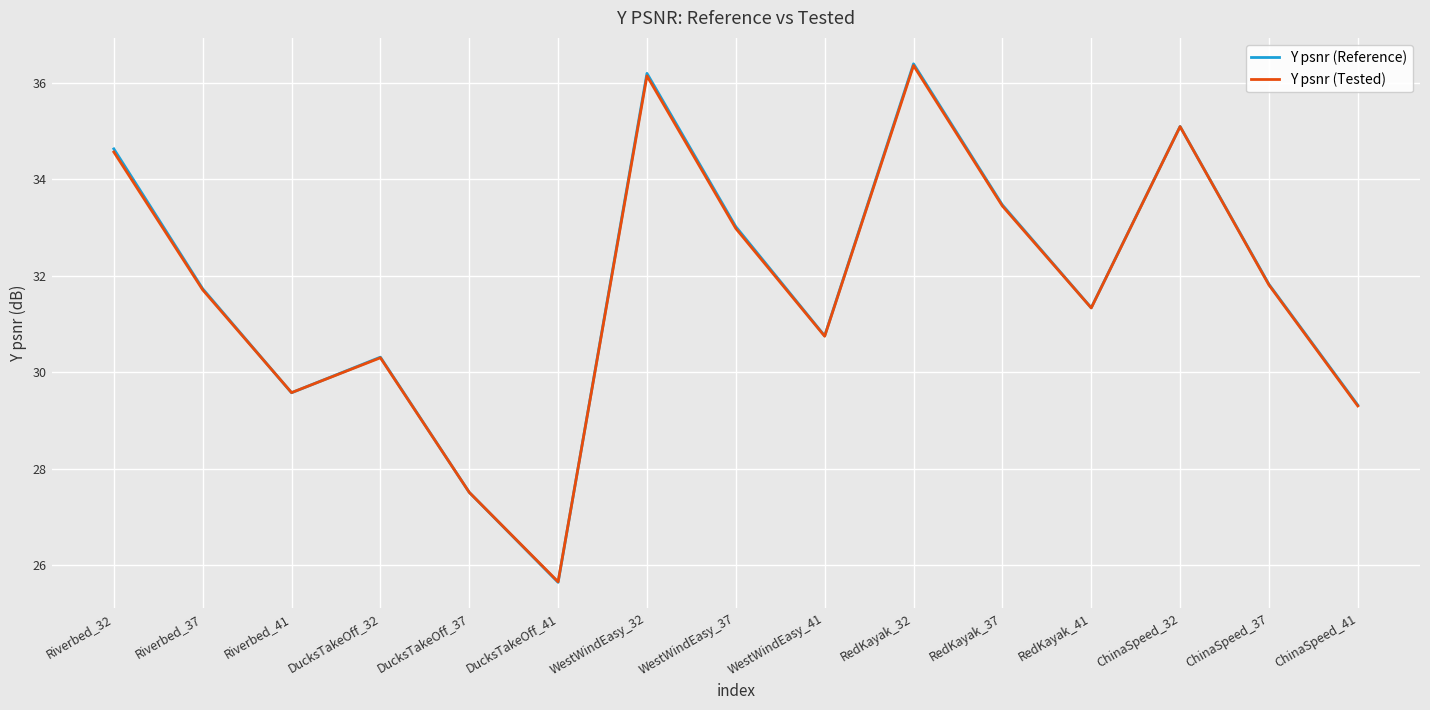

Reading left to right, extract all data points from this chart.

Y psnr (Reference): 34.6	31.7	29.6	30.3	27.5	25.6	36.2	33.0	30.8	36.4	33.5	31.3	35.1	31.8	29.3
Y psnr (Tested): 34.6	31.7	29.6	30.3	27.5	25.7	36.1	33.0	30.7	36.4	33.4	31.3	35.1	31.8	29.3